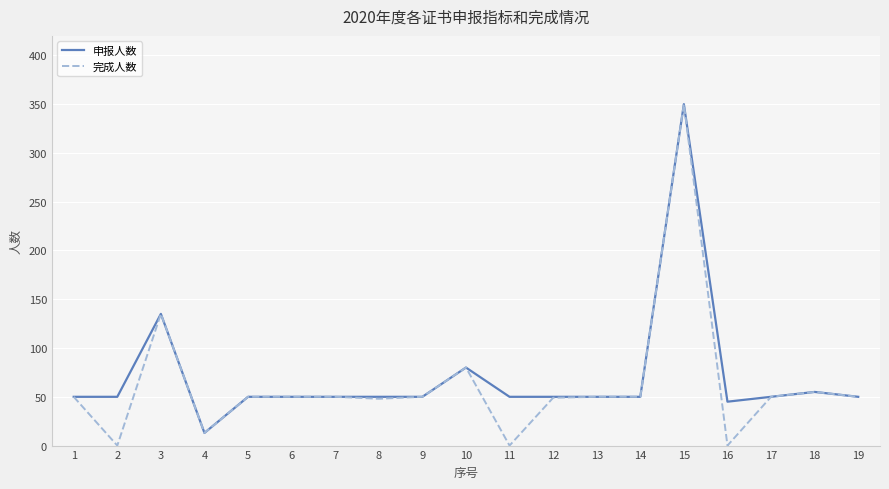

At which label is 申报人数 closest to 181?

3